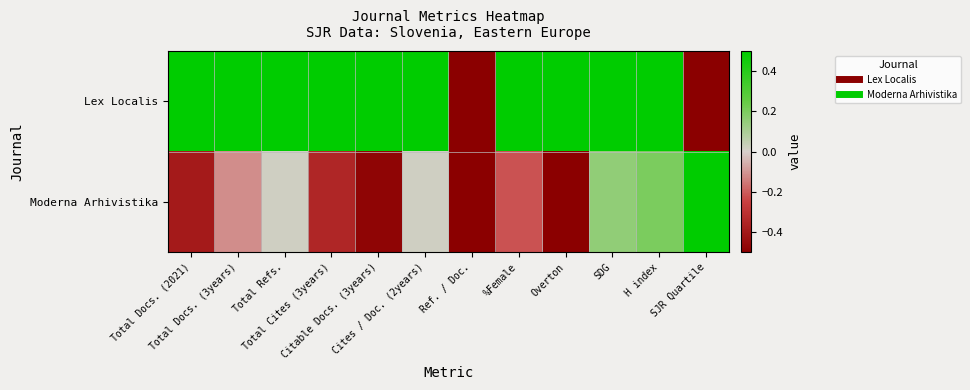

Reading left to right, what are all the values shown in this chart?

Lex Localis: Total Docs. (2021)=0.5	Total Docs. (3years)=0.5	Total Refs.=0.5	Total Cites (3years)=0.5	Citable Docs. (3years)=0.5	Cites / Doc. (2years)=0.5	Ref. / Doc.=-0.5	%Female=0.5	Overton=0.5	SDG=0.5	H index=0.5	SJR Quartile=-0.5
Moderna Arhivistika: Total Docs. (2021)=-0.4	Total Docs. (3years)=-0.1	Total Refs.=0.0	Total Cites (3years)=-0.3	Citable Docs. (3years)=-0.5	Cites / Doc. (2years)=0.0	Ref. / Doc.=-0.5	%Female=-0.2	Overton=-0.5	SDG=0.2	H index=0.2	SJR Quartile=0.5